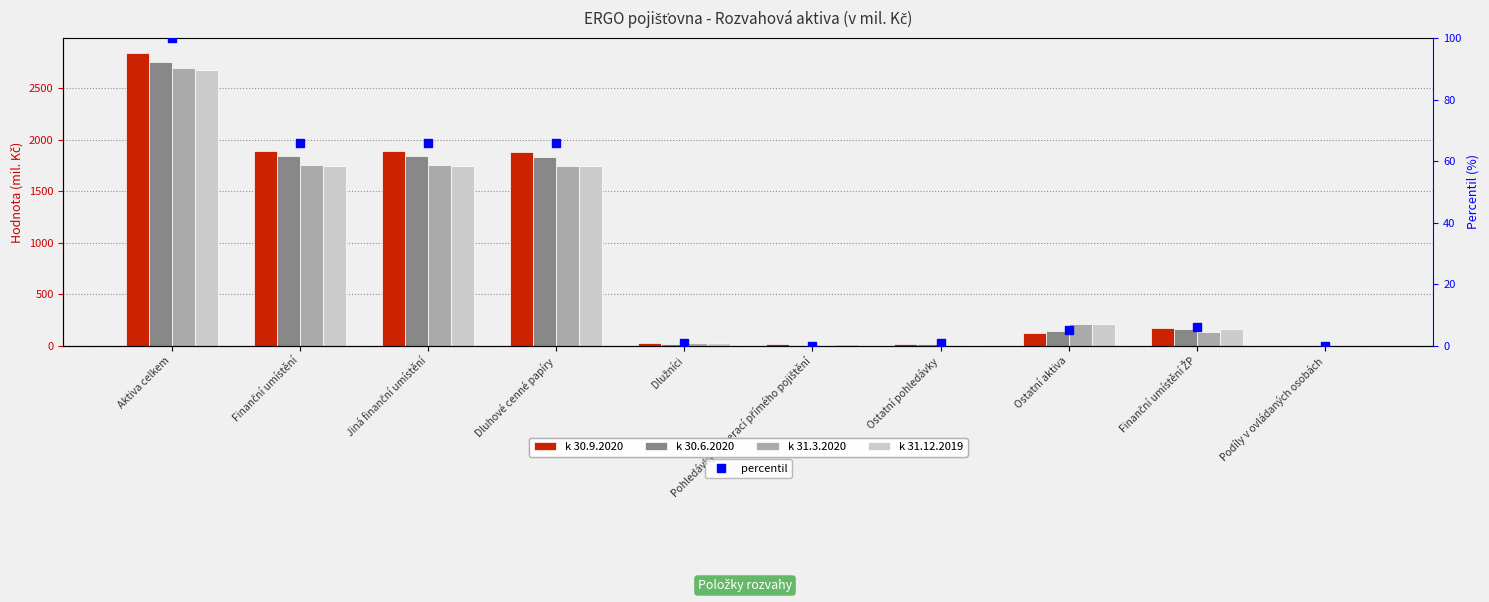

What is the highest value of the percentil series?

100.0